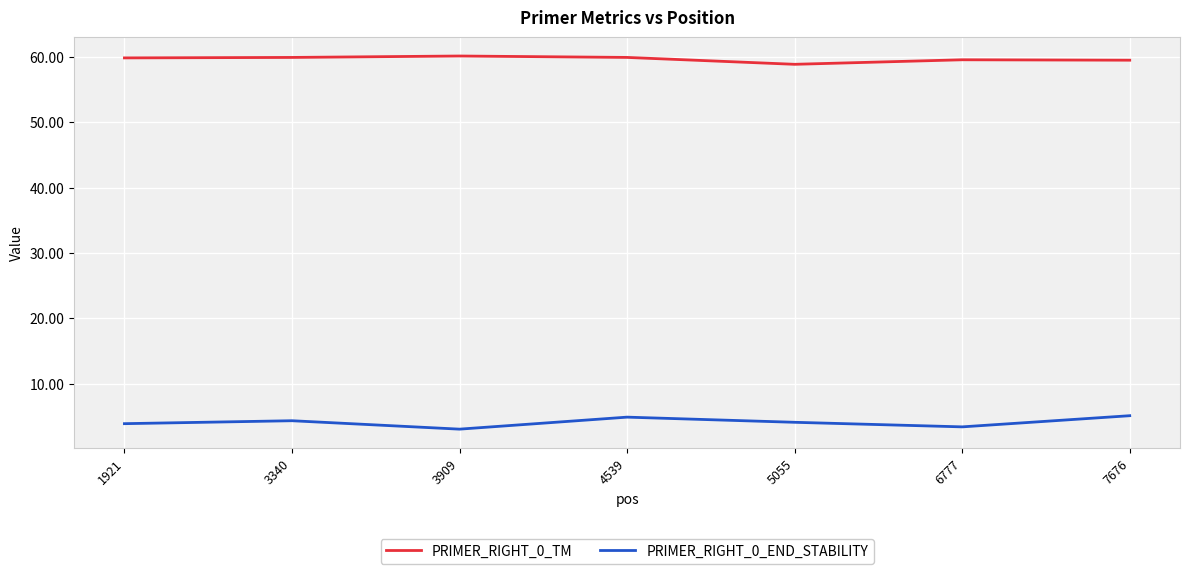

True or false: PRIMER_RIGHT_0_END_STABILITY and PRIMER_RIGHT_0_TM intersect in this chart.

False